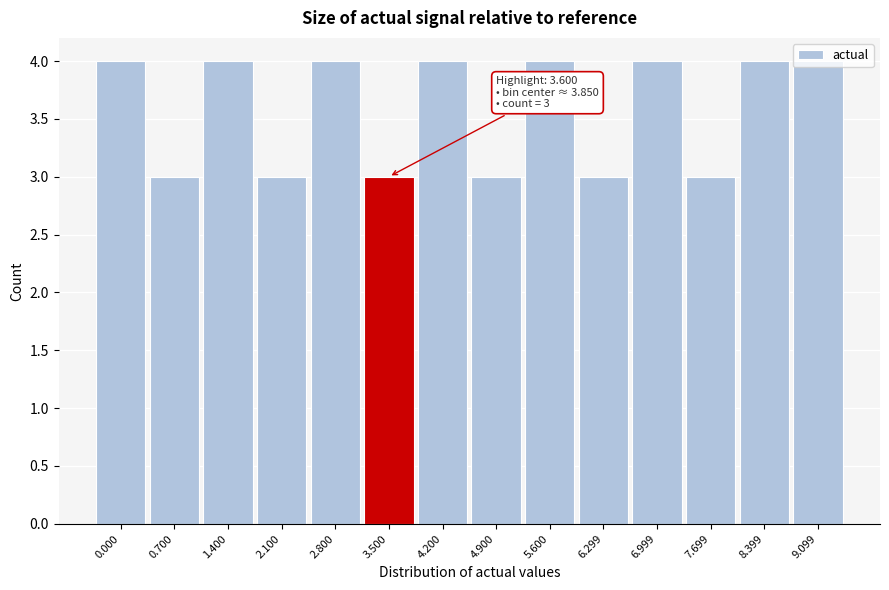

What is the sum of all values?

50